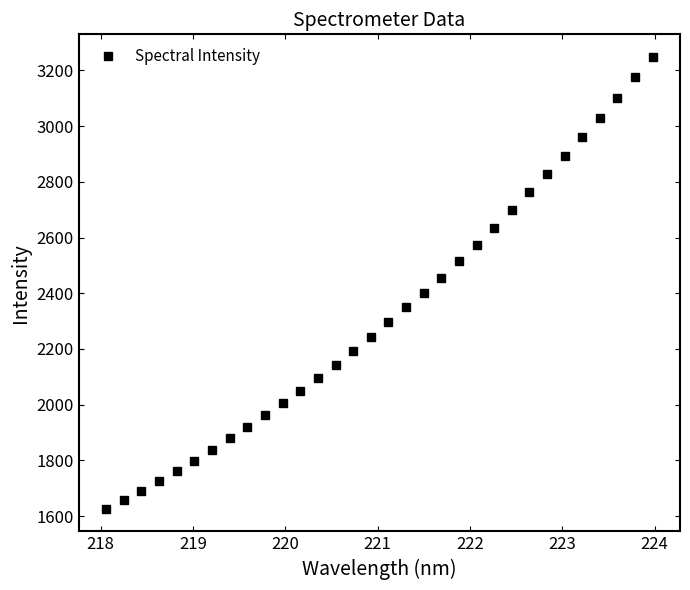

What is the difference between the maximum and second lowest values?

1590.9